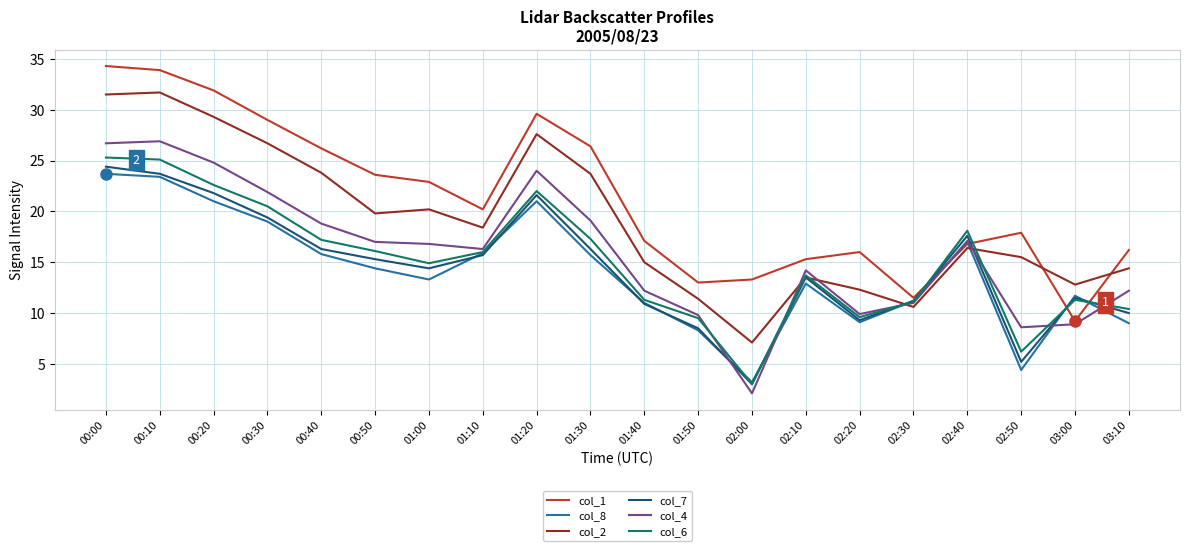

Which category has the lowest value in the col_7 series?

02:00